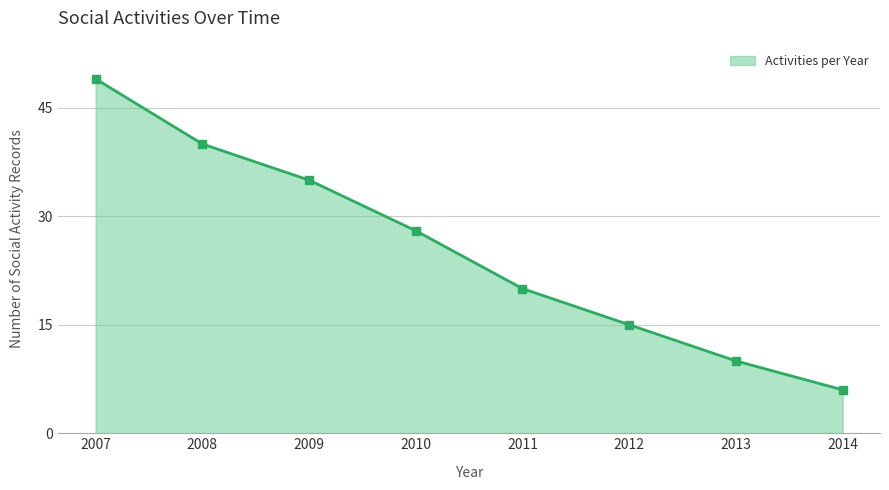

Read the Activities per Year (markers) value at 2009.

35